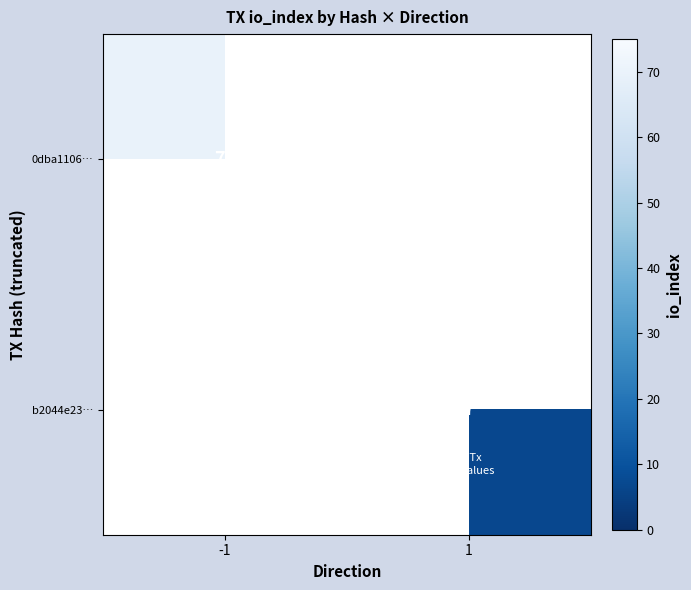

Is it true that 0dba1106… equals 27 at -1?

False